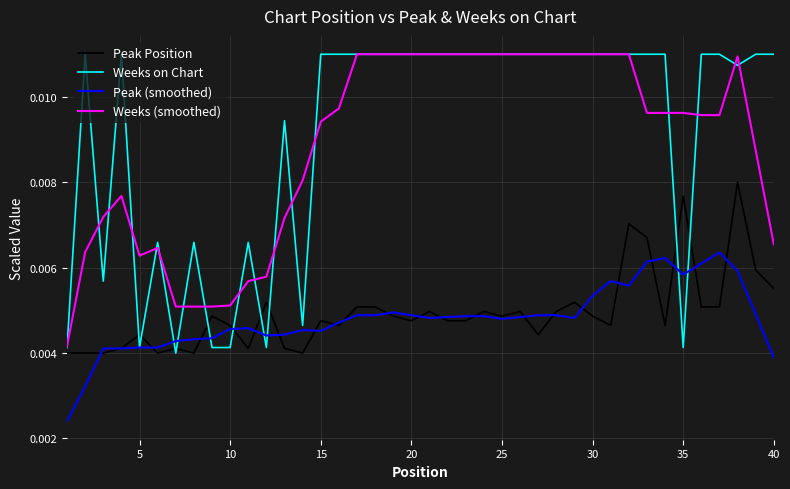

True or false: Peak (smoothed) and Weeks (smoothed) intersect in this chart.

False